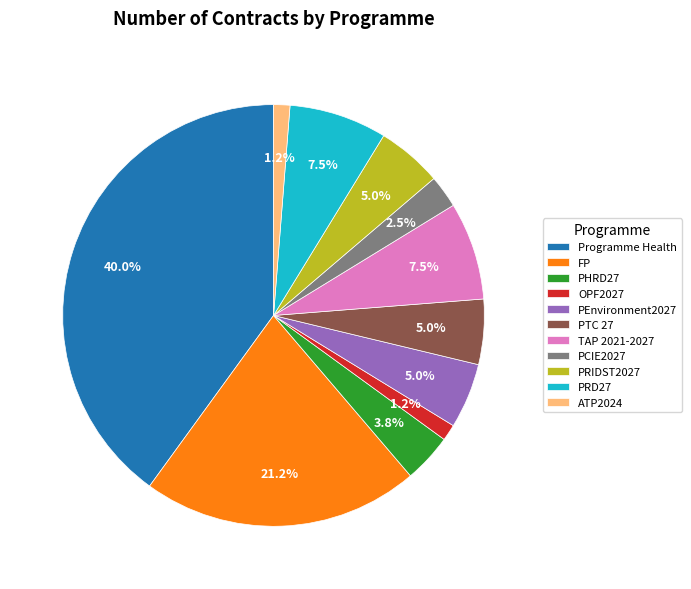

What portion of the pie excludes PRD27?

92.5%